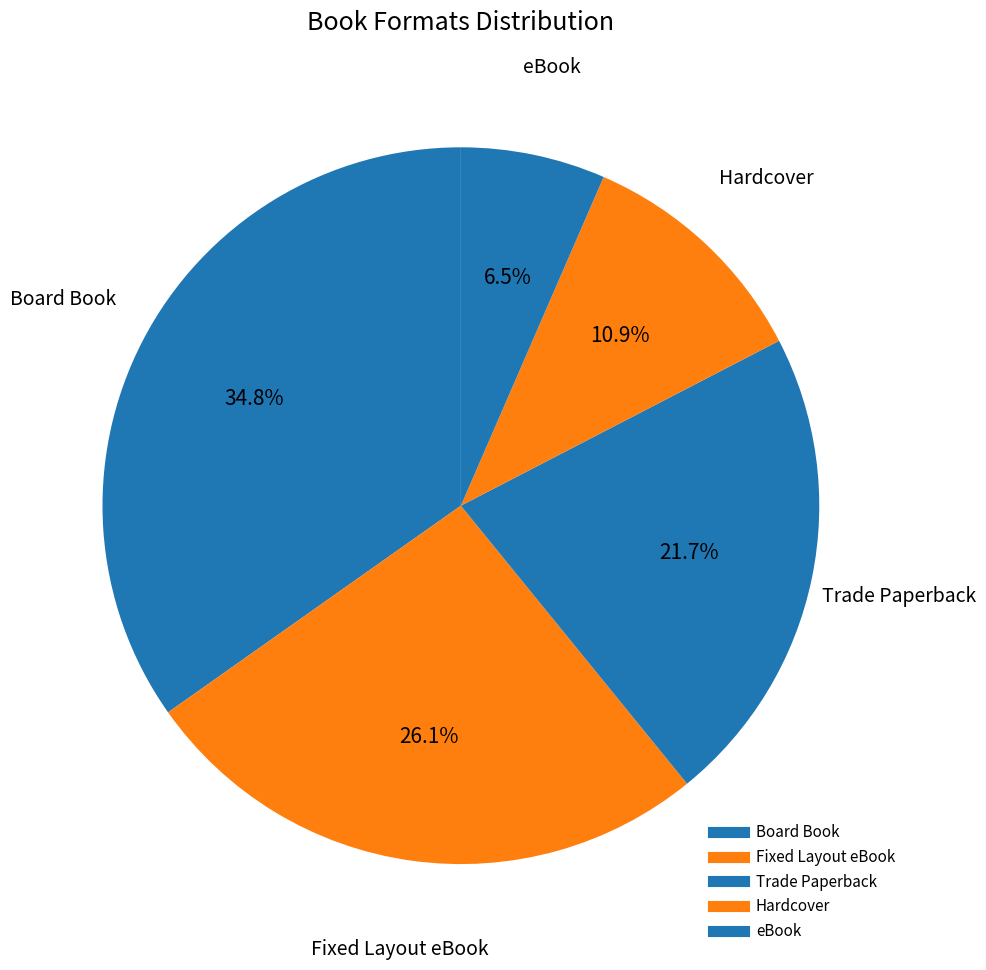

What percentage is NOT represented by Board Book?

65.2%